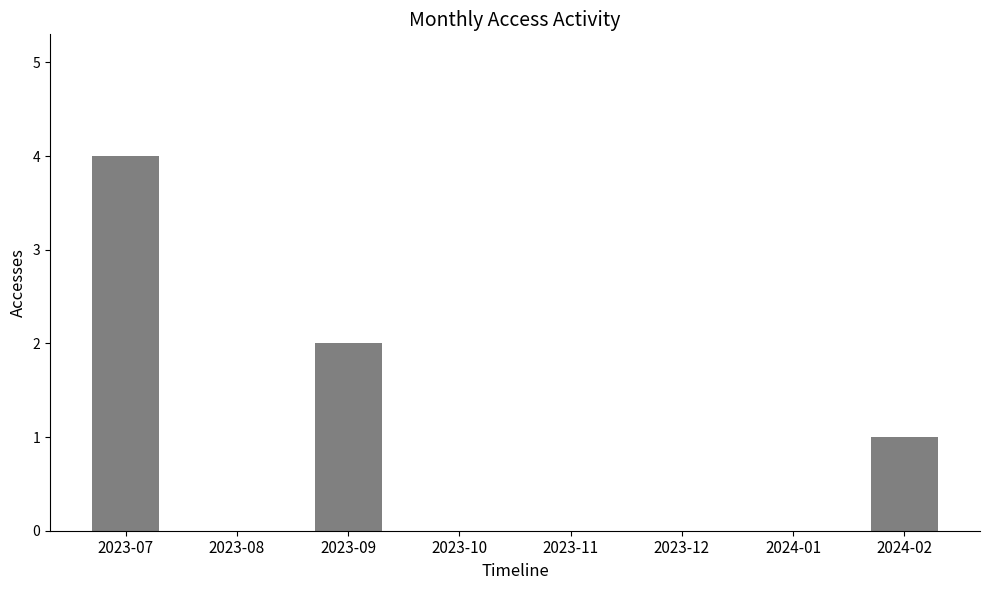

Are the bars horizontal?

No